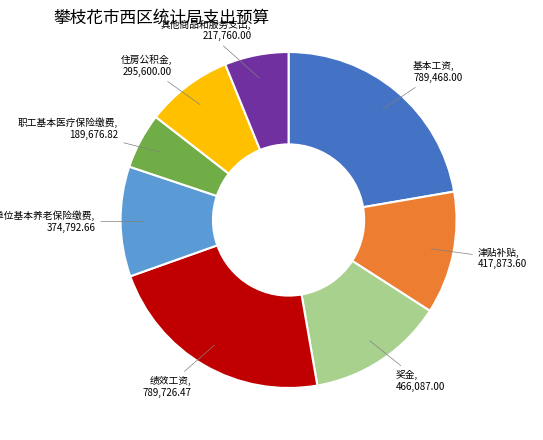

Is there any slice that represents more than half of the pie?

No